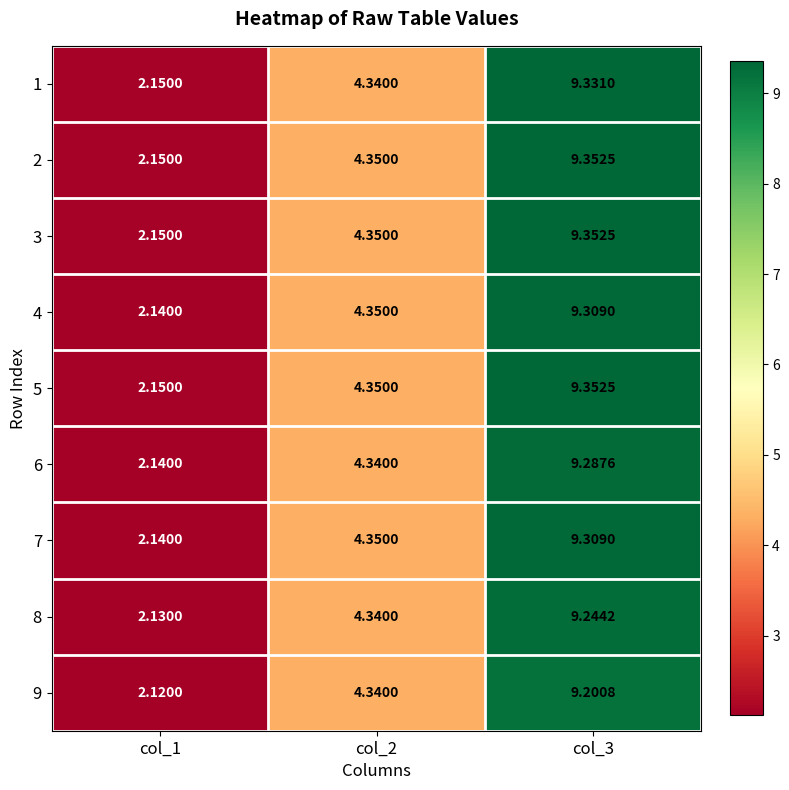

Is the value of 1 at col_2 greater than the value of 5 at col_2?

No